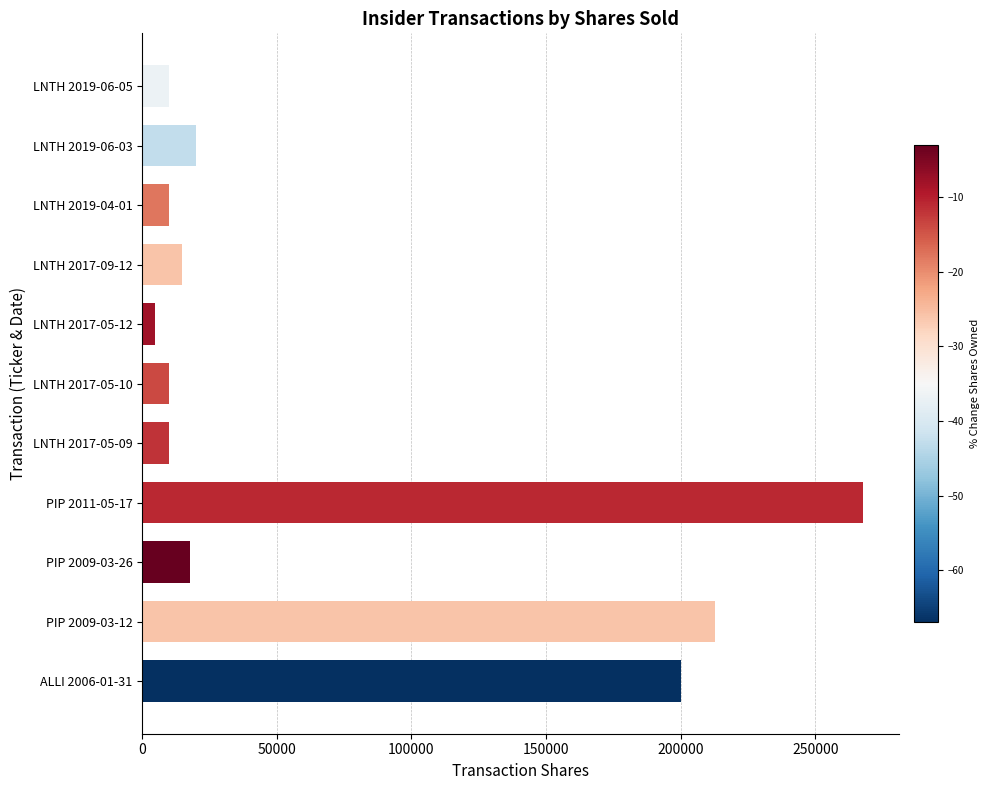

Reading top to bottom, what are all the values shown in this chart?

LNTH 2019-06-05=10000	LNTH 2019-06-03=20000	LNTH 2019-04-01=10000	LNTH 2017-09-12=15000	LNTH 2017-05-12=5000	LNTH 2017-05-10=10000	LNTH 2017-05-09=10000	PIP 2011-05-17=267497	PIP 2009-03-26=17735	PIP 2009-03-12=212814	ALLI 2006-01-31=200000